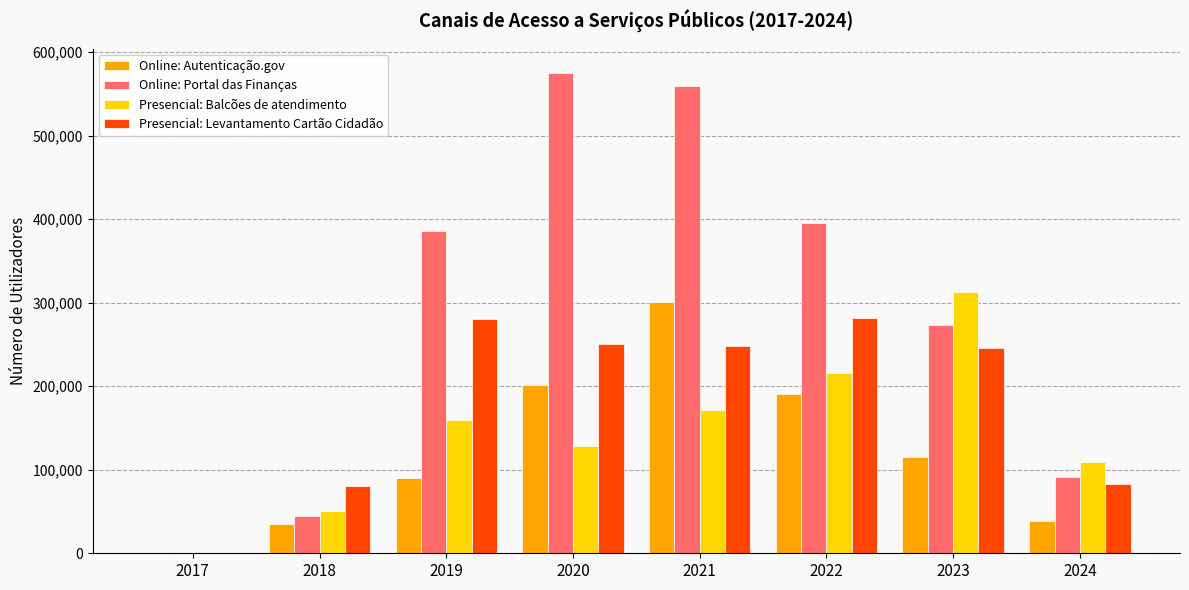

The value of Presencial: Balcões de atendimento at 2019 is 108830. True or false?

False